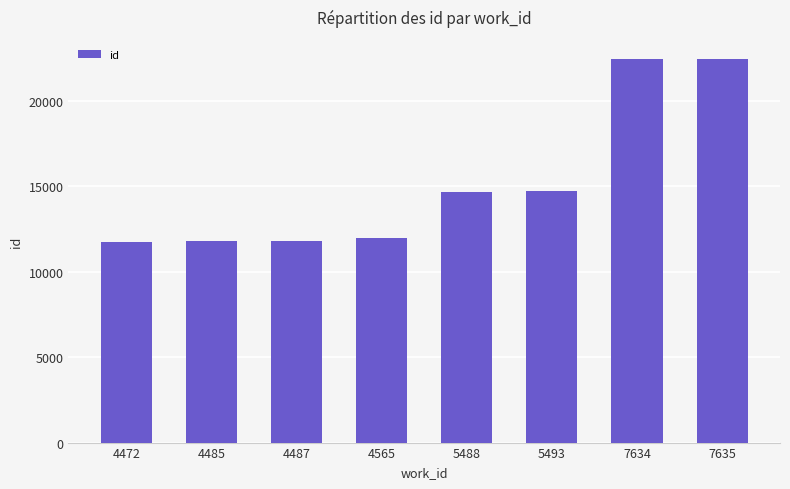

What is the sum of the values at 5493 and 4565?

26700